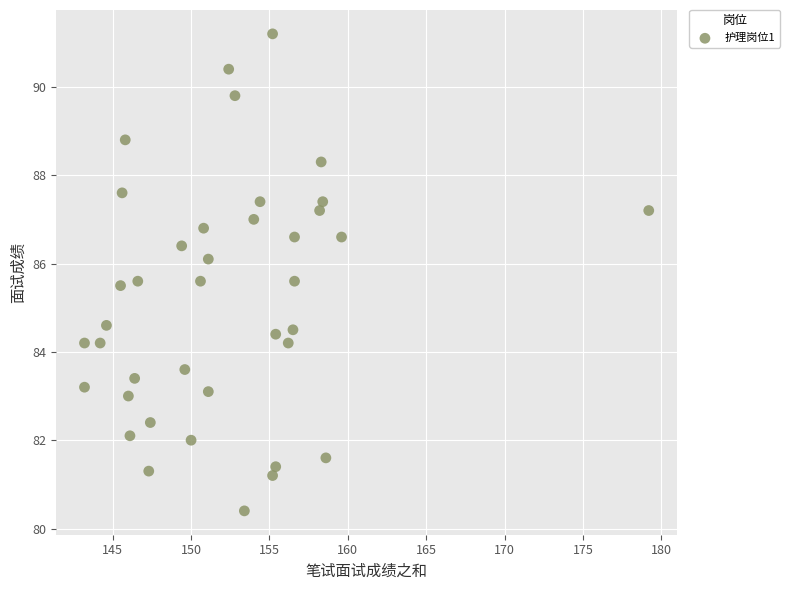

What is the range of X values (max minus min)?

36.0